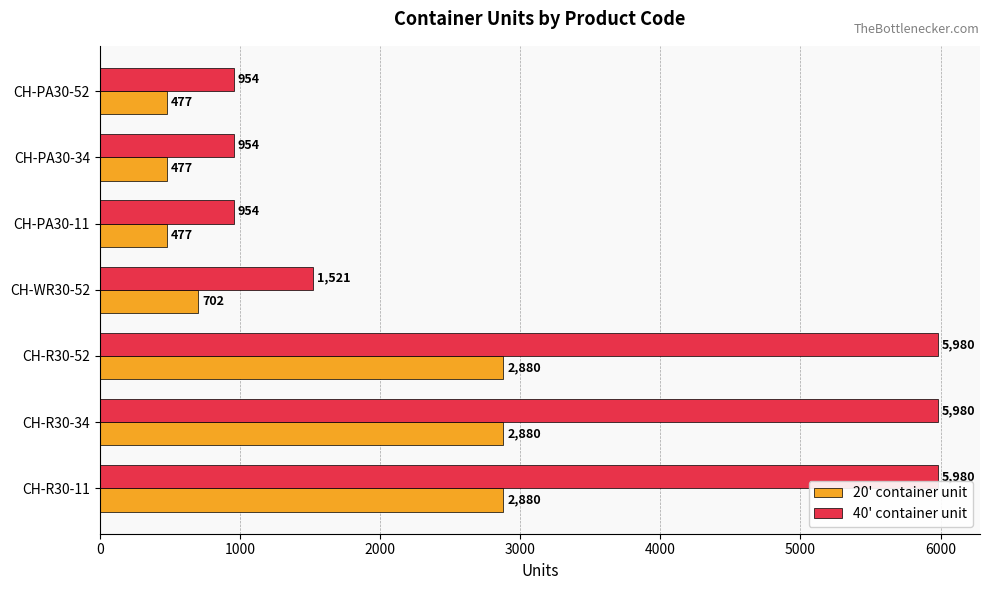

Which series has the widest spread of values?

40' container unit